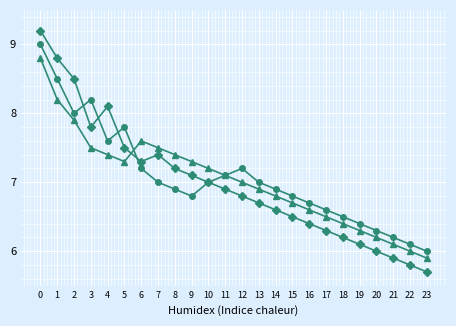

How many categories are shown in the chart?

24